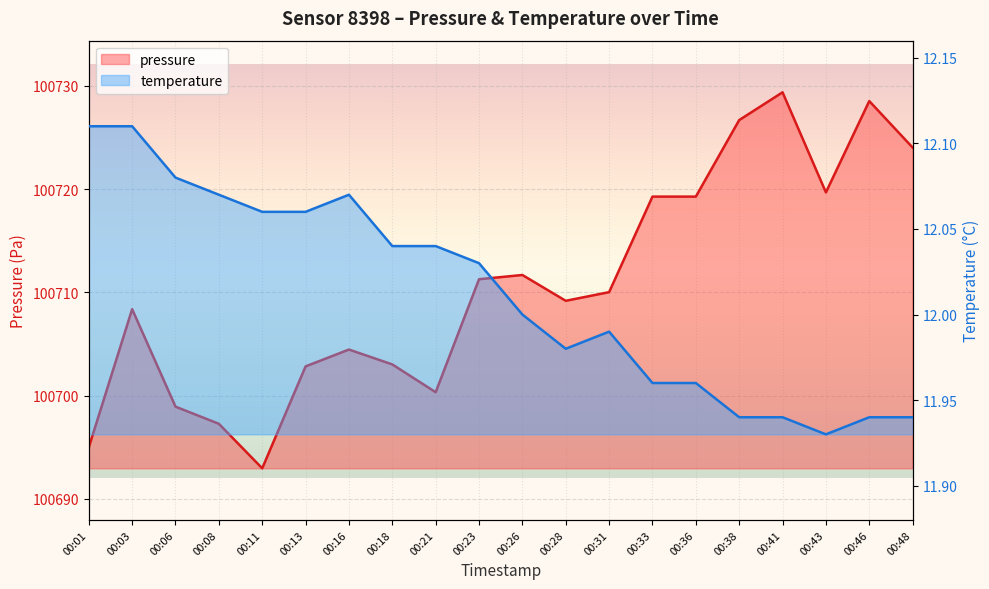

What are all the series names shown in the legend?

pressure, temperature